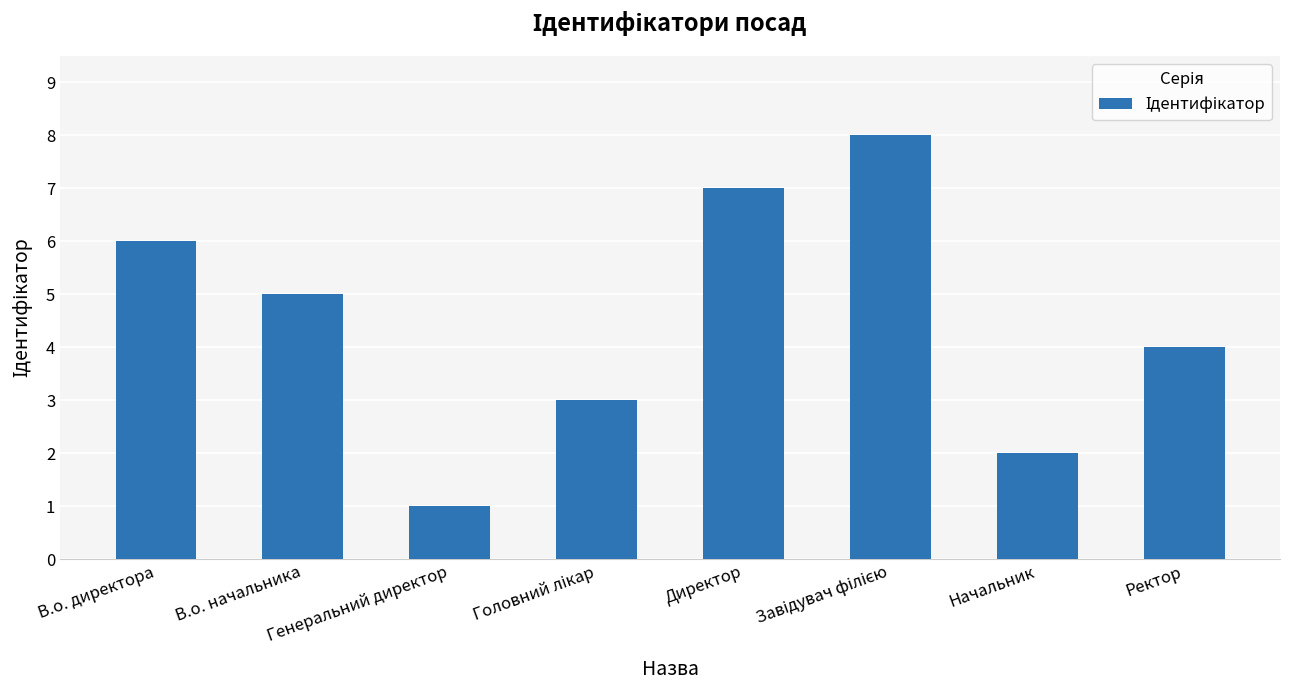

What position from the right is В.о. директора?

8